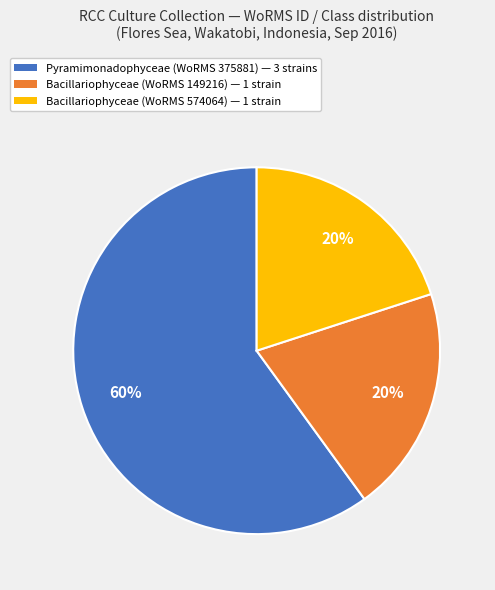

Is it true that Bacillariophyceae (WoRMS 574064) — 1 strain is 28% of the pie?

False